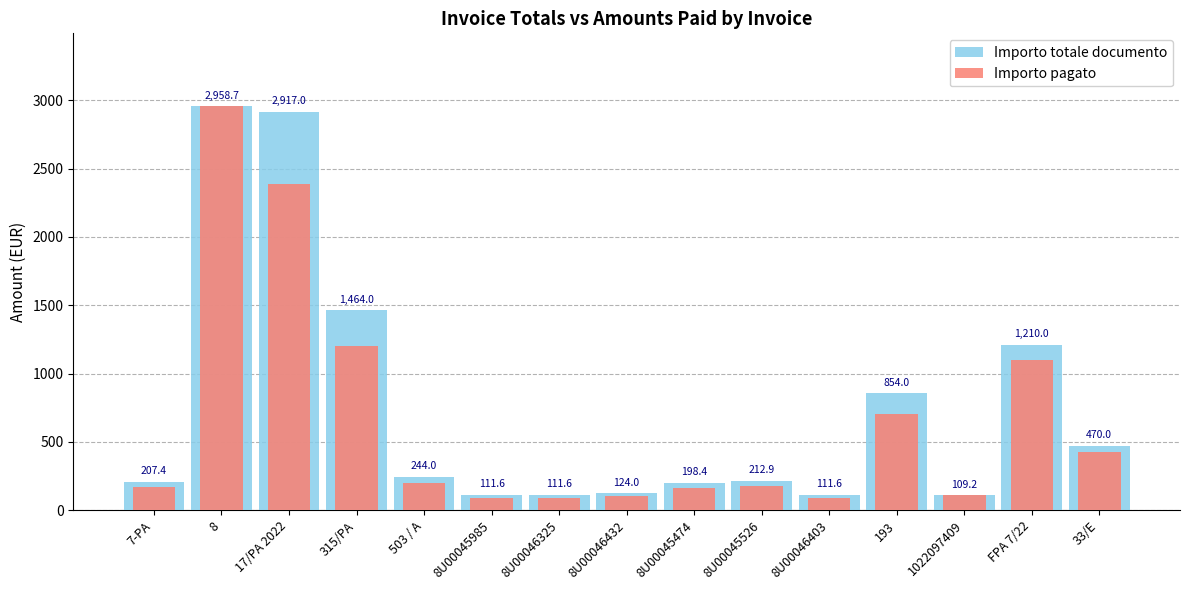

What is the total value across all series at 193?

1554.0